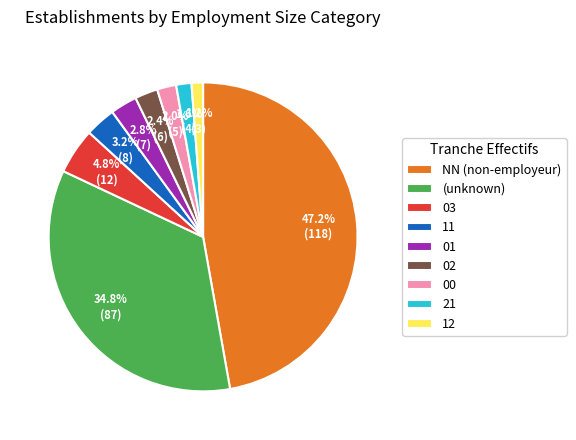

To the nearest percent, what percentage of the pie is 00?

2%